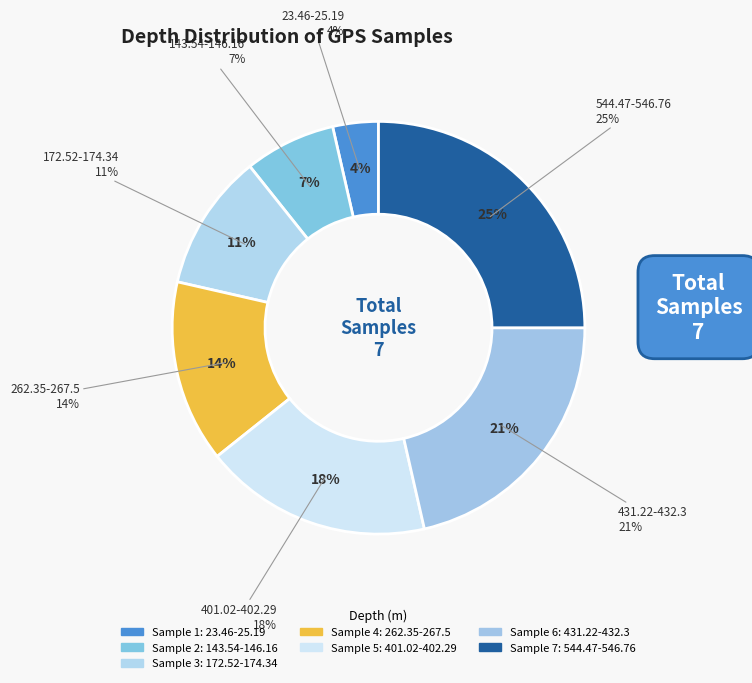

Do 262.35-267.5 and 401.02-402.29 together represent more than half of the pie?

No